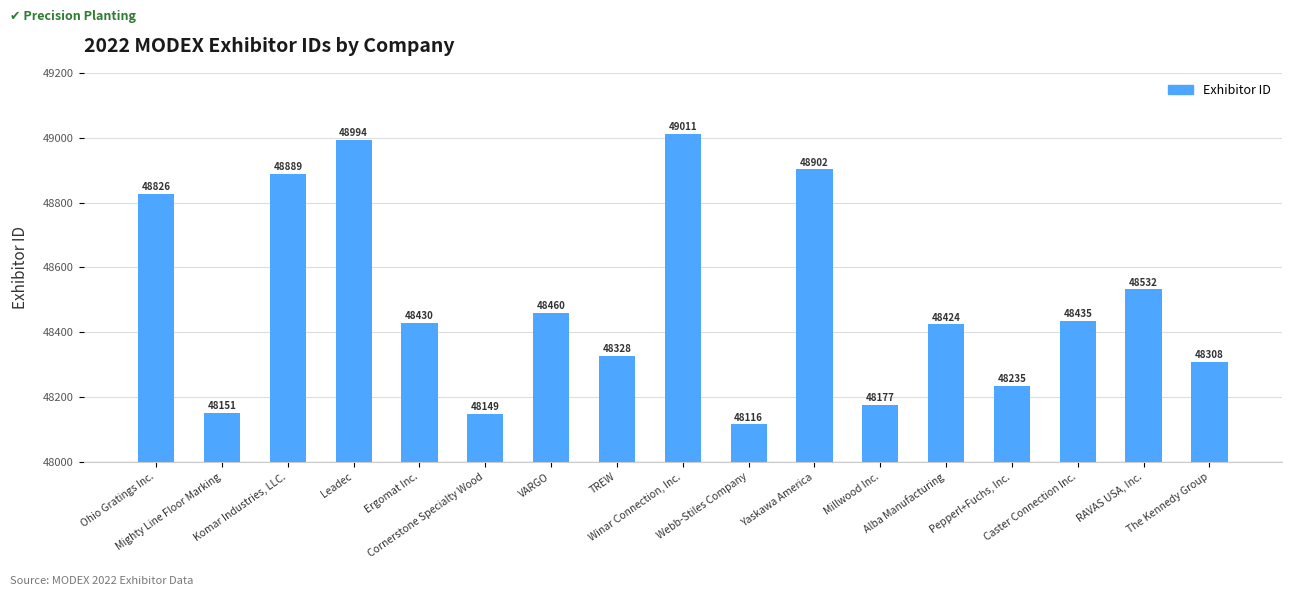

List the labels in order of value, largest first.

Winar Connection, Inc., Leadec, Yaskawa America, Komar Industries, LLC., Ohio Gratings Inc., RAVAS USA, Inc., VARGO, Caster Connection Inc., Ergomat Inc., Alba Manufacturing, TREW, The Kennedy Group, Pepperl+Fuchs, Inc., Millwood Inc., Mighty Line Floor Marking, Cornerstone Specialty Wood, Webb-Stiles Company